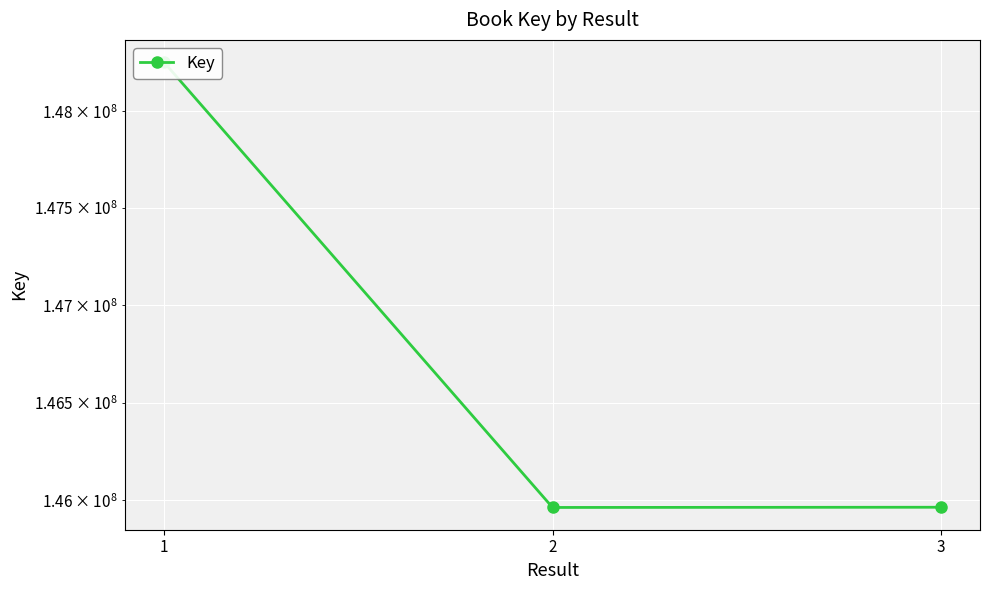

True or false: the data shows 192102622 at 3.

False